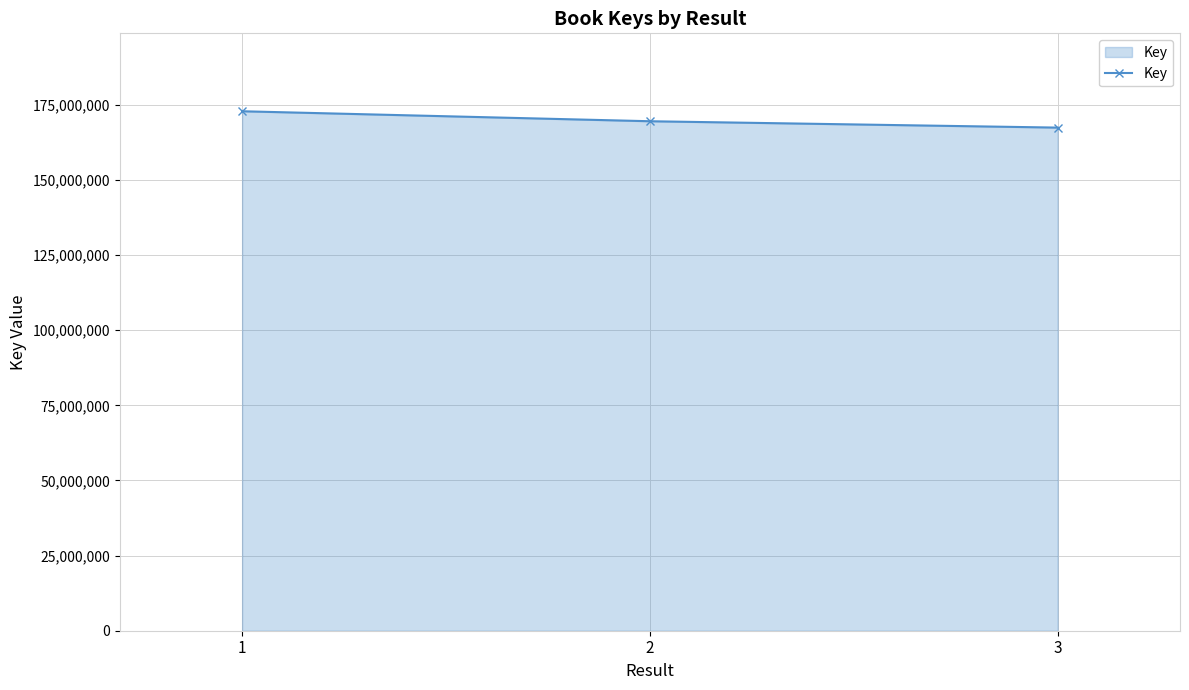

Is it true that the value at 3 is 167425558?

True